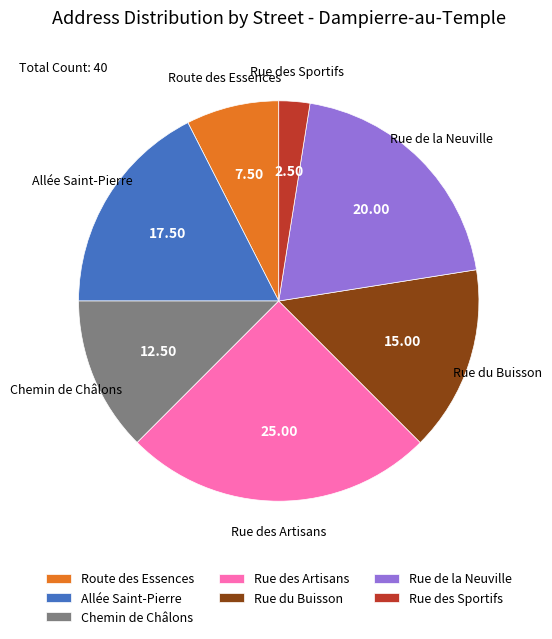

What is the ratio of the value at Rue de la Neuville to the value at Allée Saint-Pierre?

1.1